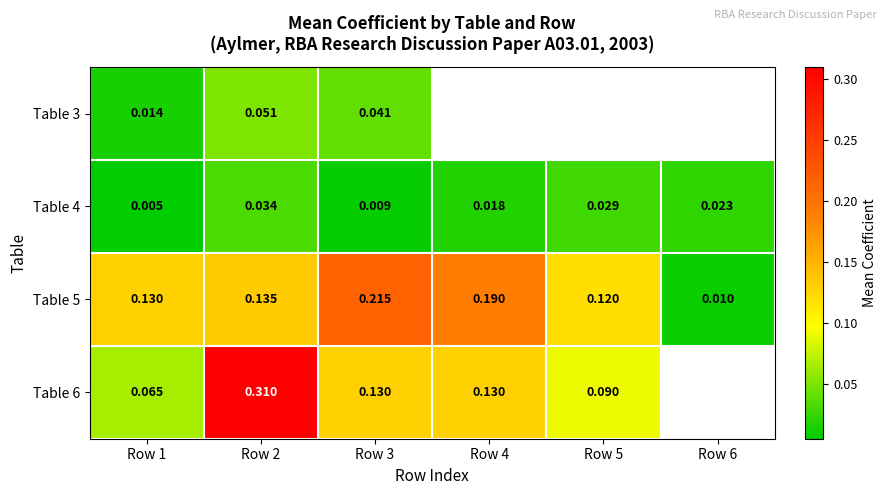

What is the maximum value for Table 3?

0.1